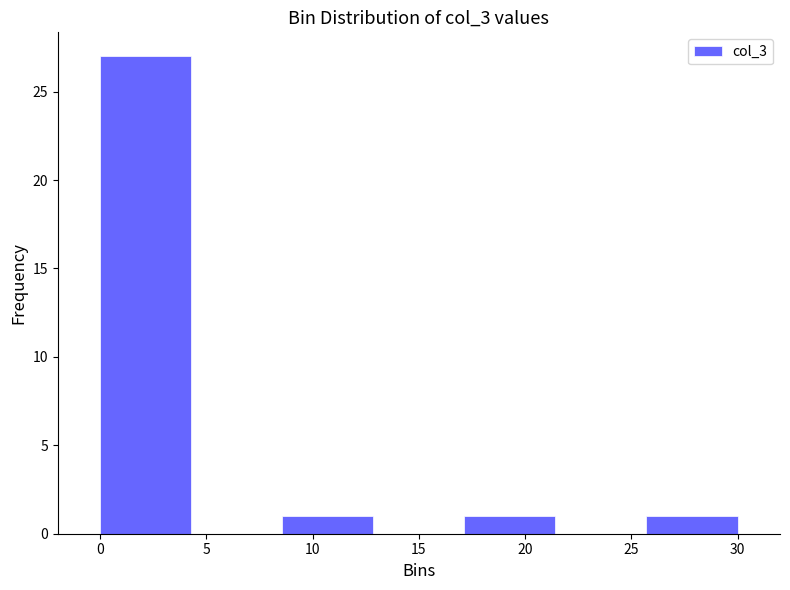

Reading left to right, transcribe this chart: for each bar, give the range it covers on the x-axis and its height. Neither the bar edges nor the heights are printed on the chart, so give them approximately, as read against the axes.

0.0 to 4.5: 27
4.5 to 8.5: 0
8.5 to 13.0: 1
13.0 to 17.0: 0
17.0 to 21.5: 1
21.5 to 25.5: 0
25.5 to 30.0: 1